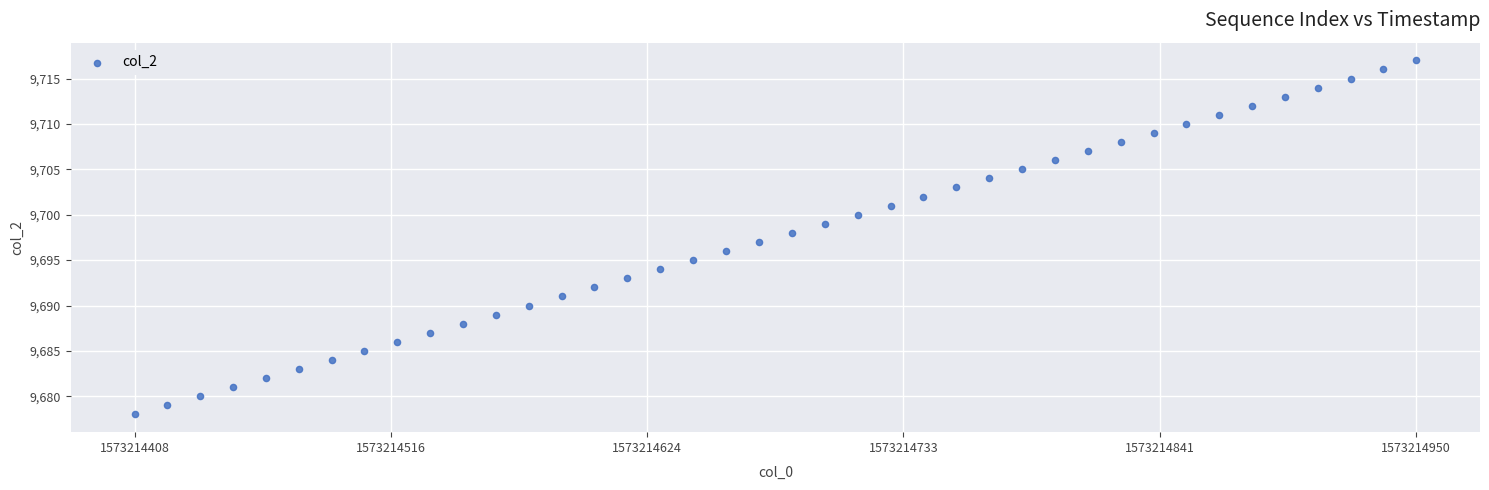

What is the range of Y values (max minus min)?

39